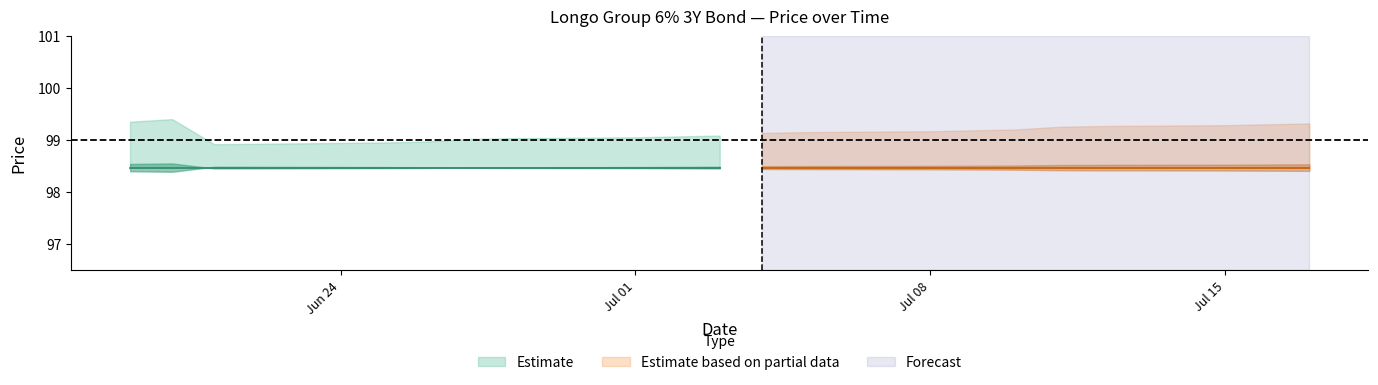

True or false: Viimase tehingu hind and Ostuhind cross at least once.

False